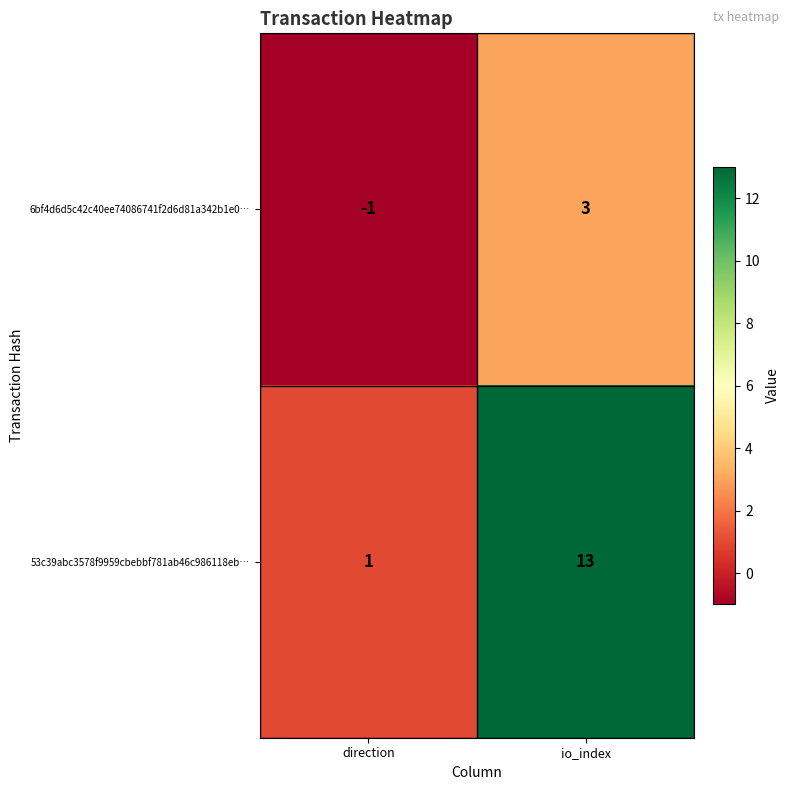

What is the difference between the maximum and minimum values in the 53c39abc3578f9959cbebbf781ab46c986118eb… series?

12